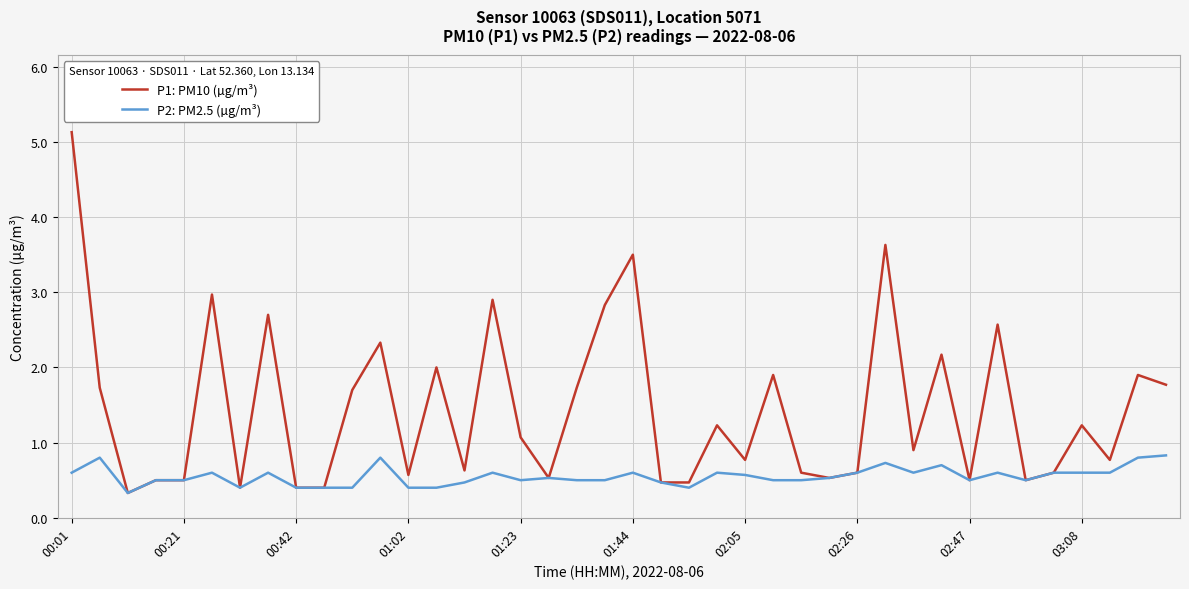

Which series has the largest range (max minus min)?

P1: PM10 (µg/m³)